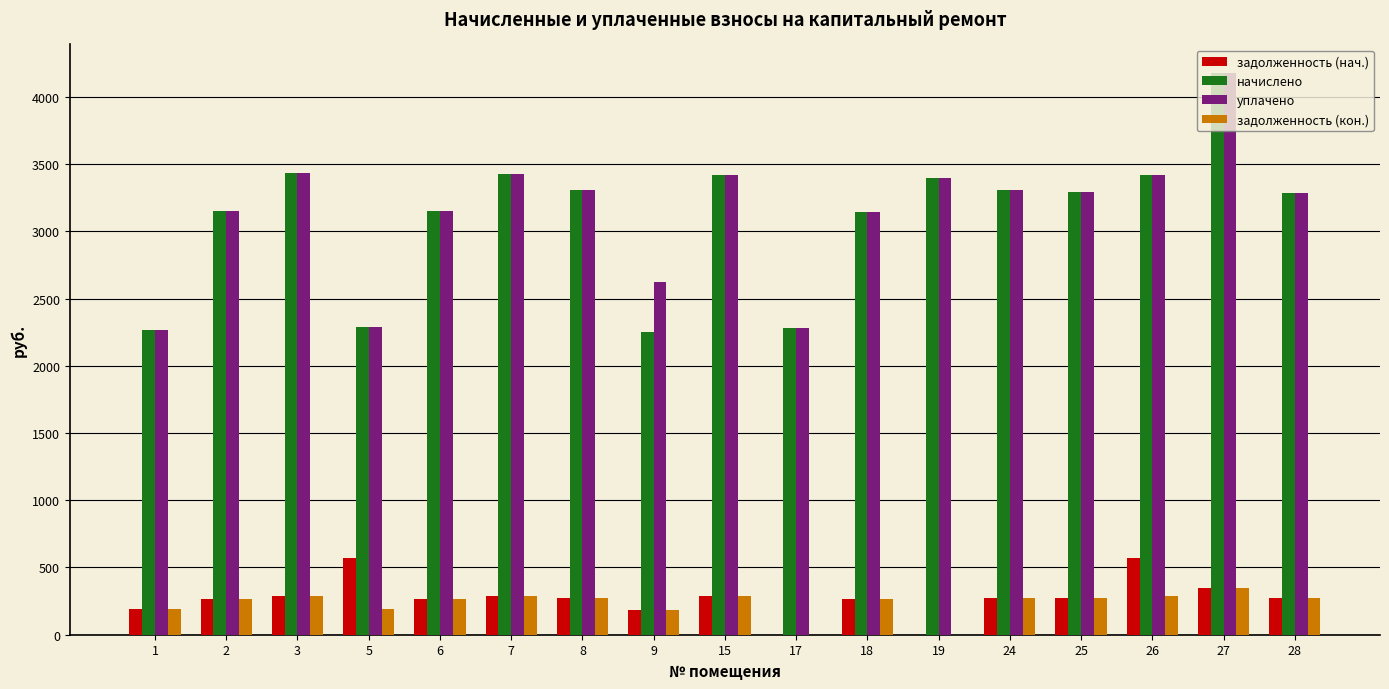

What is the sum of the уплачено values at 15 and 17?

5696.0